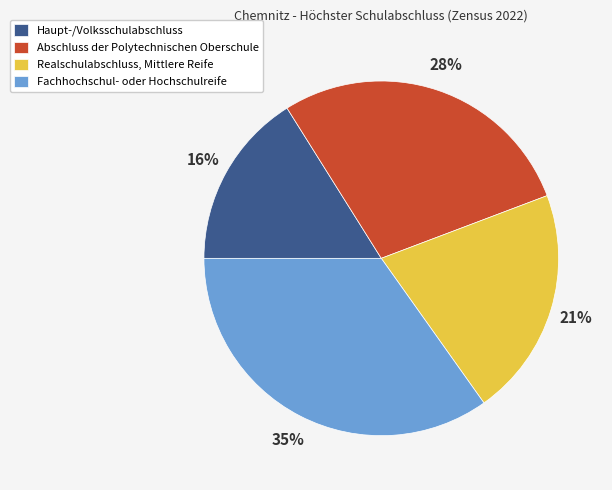

Combined, do Haupt-/Volksschulabschluss and Fachhochschul- oder Hochschulreife account for over 50%?

Yes